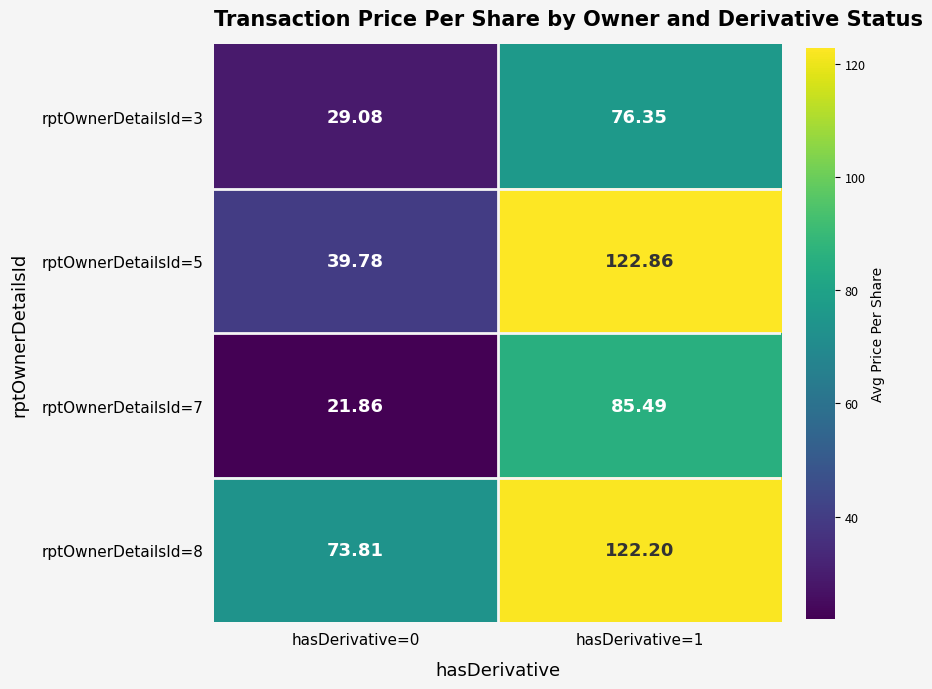

Is the value of rptOwnerDetailsId=5 at hasDerivative=1 greater than the value of rptOwnerDetailsId=8 at hasDerivative=0?

Yes